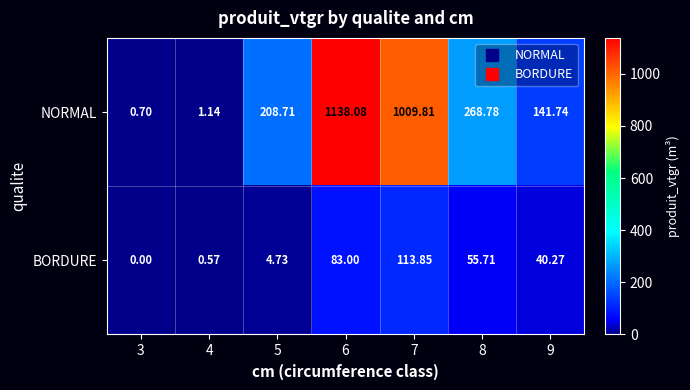

At which category does the chart reach its peak across all series?

6